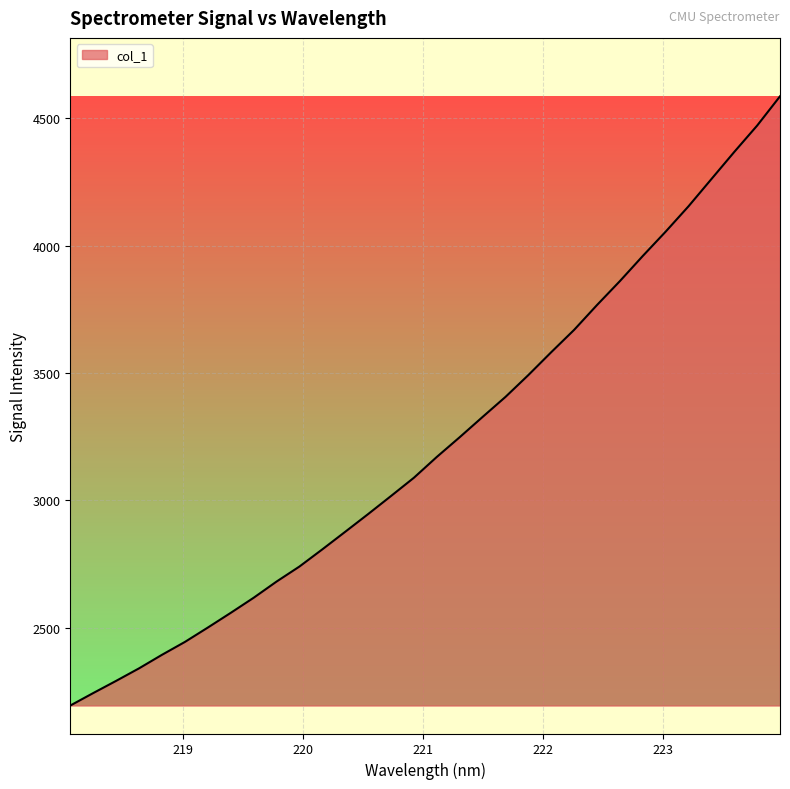

How many values exceed 3170?

16